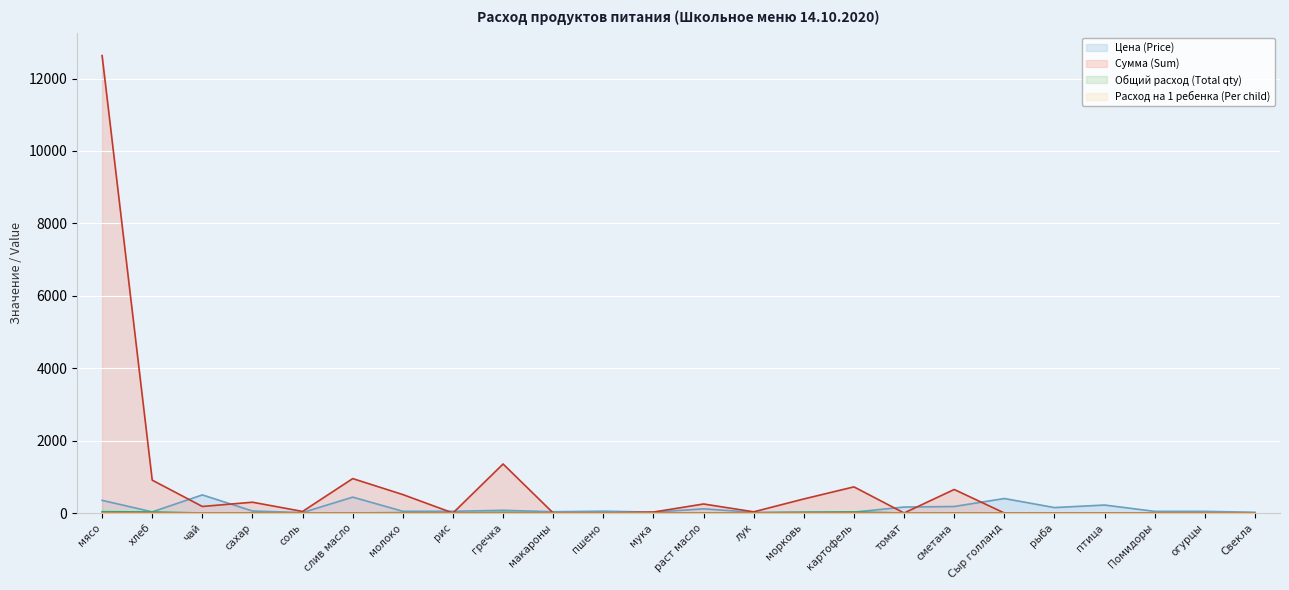

What is the difference between the second highest and minimum values in the Сумма (Sum) series?

1353.8